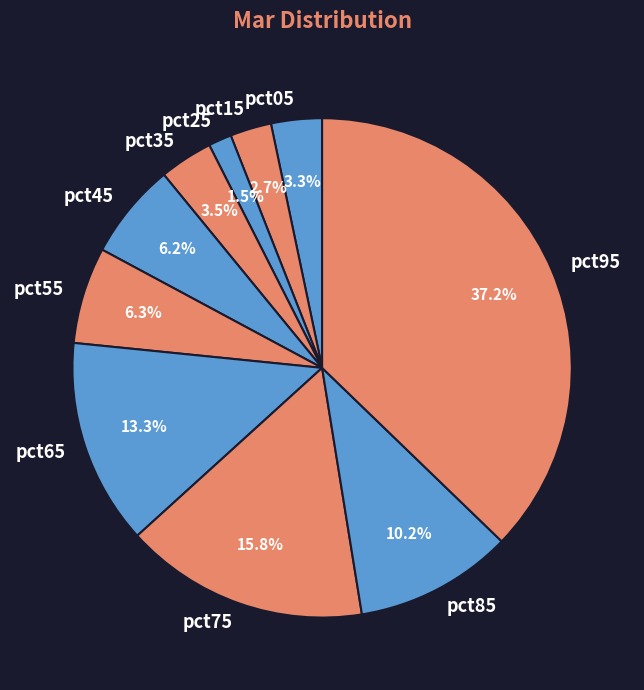

How many slices are in this pie chart?

10